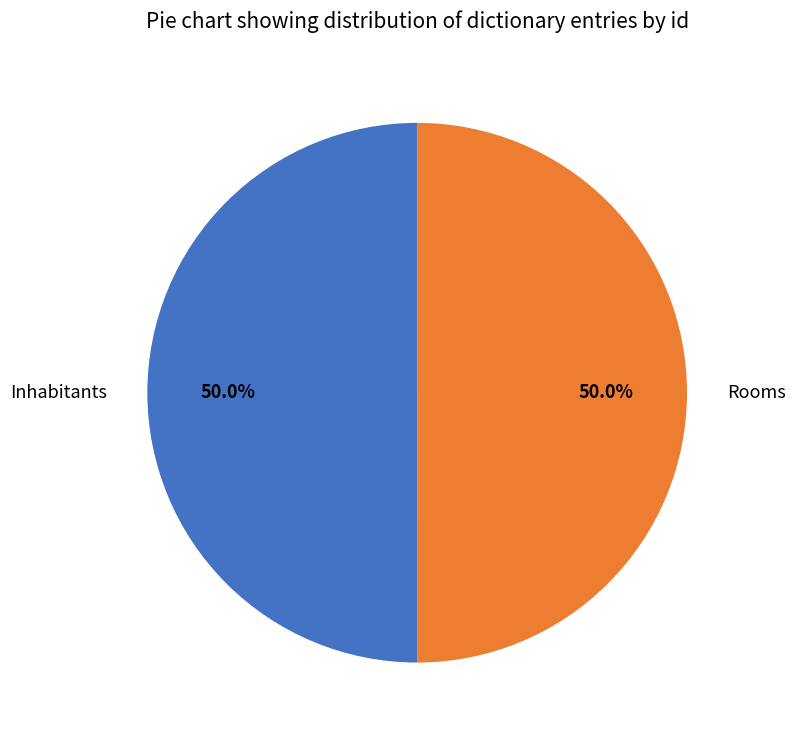

Do Inhabitants and Rooms together represent more than half of the pie?

Yes